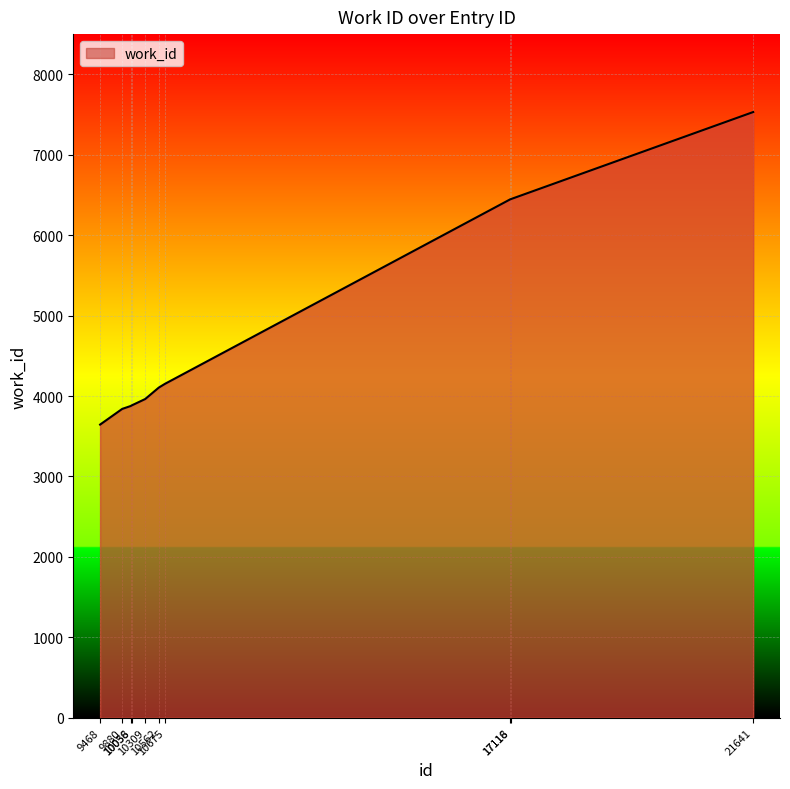

How many lines are shown in the chart?

1